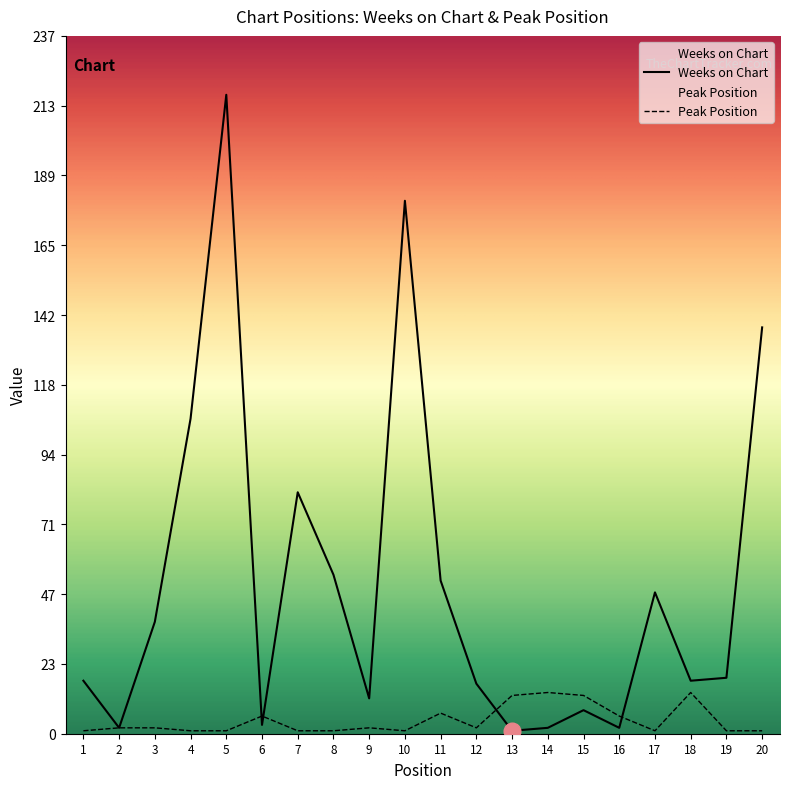

The value of Peak Position at 12 is 0. True or false?

False